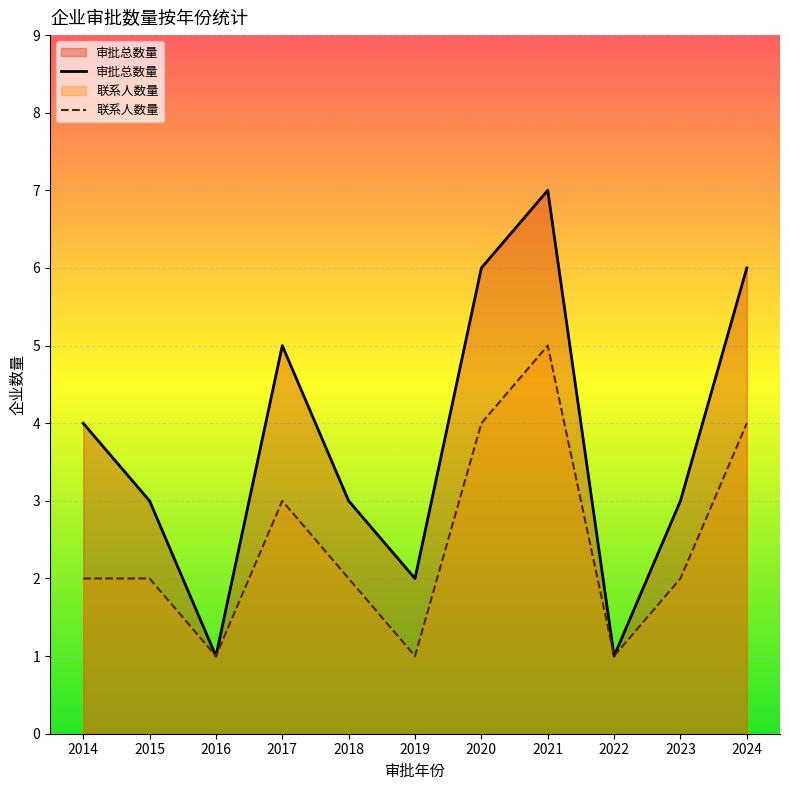

At which label is 联系人数量 closest to 3?

2017